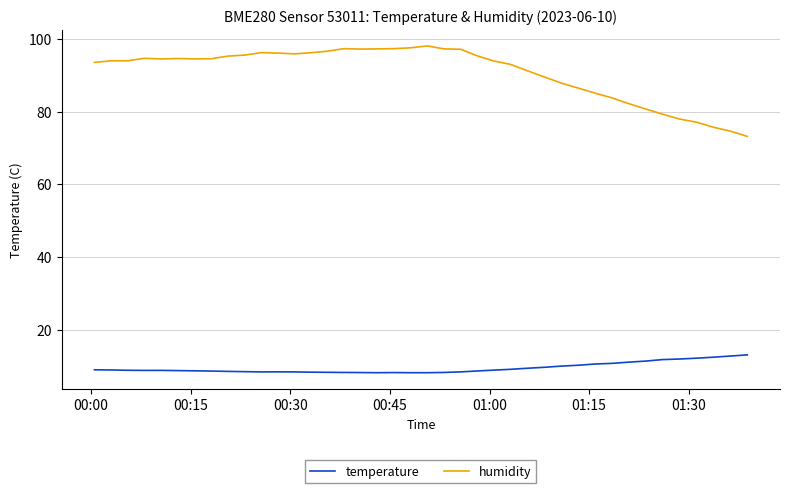

Which series has the largest total across all categories?

humidity